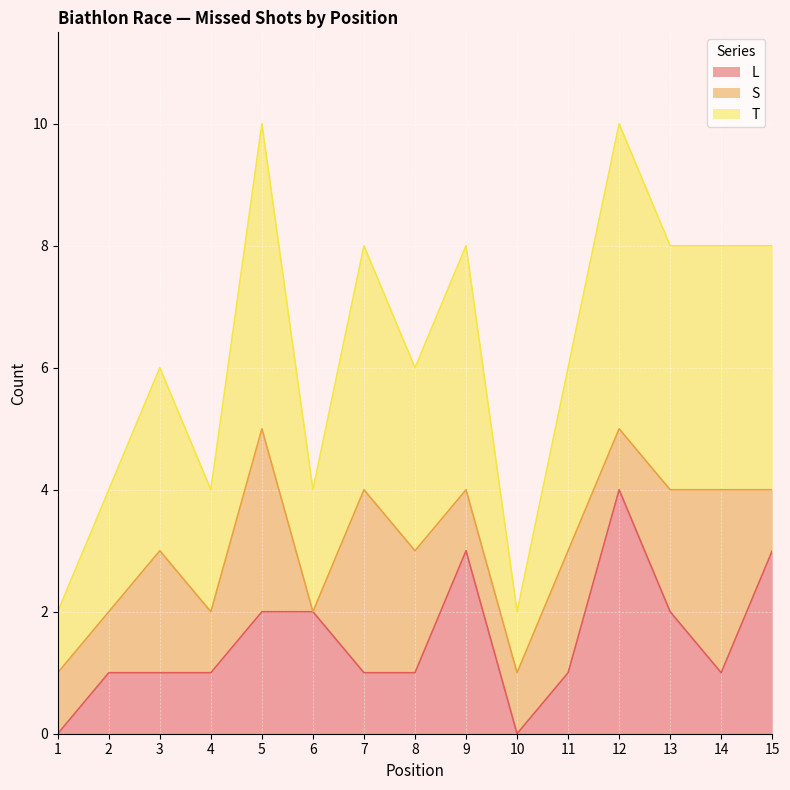

What is the approximate value of T at 2?

2